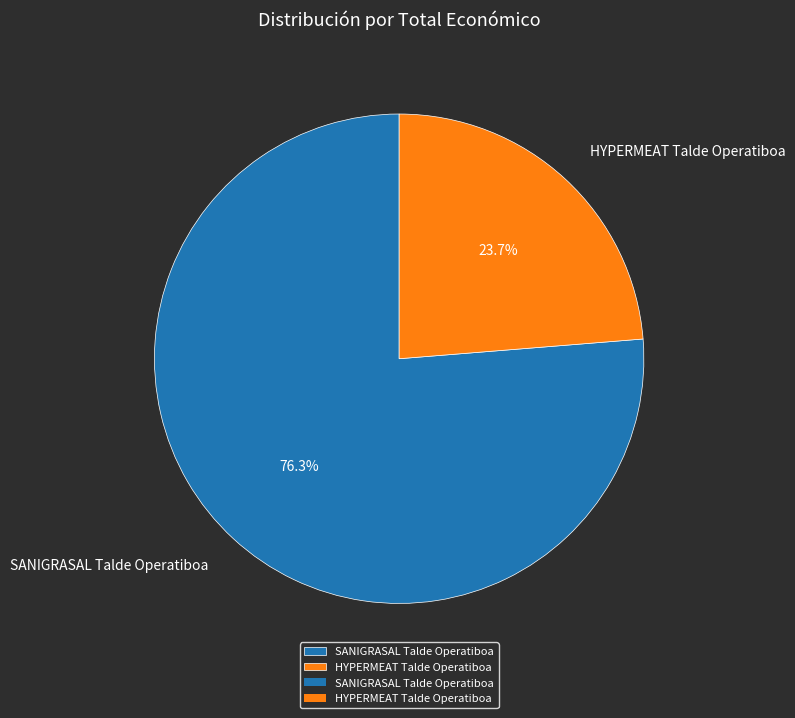

To the nearest percent, what is the combined percentage of HYPERMEAT Talde Operatiboa and SANIGRASAL Talde Operatiboa?

100%